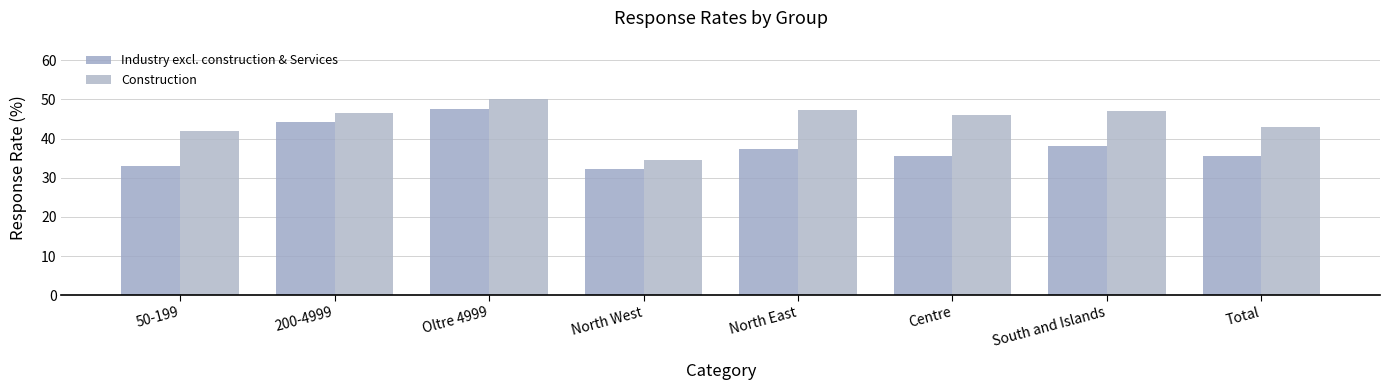

Where does the Industry excl. construction & Services series first go above 37?

200-4999